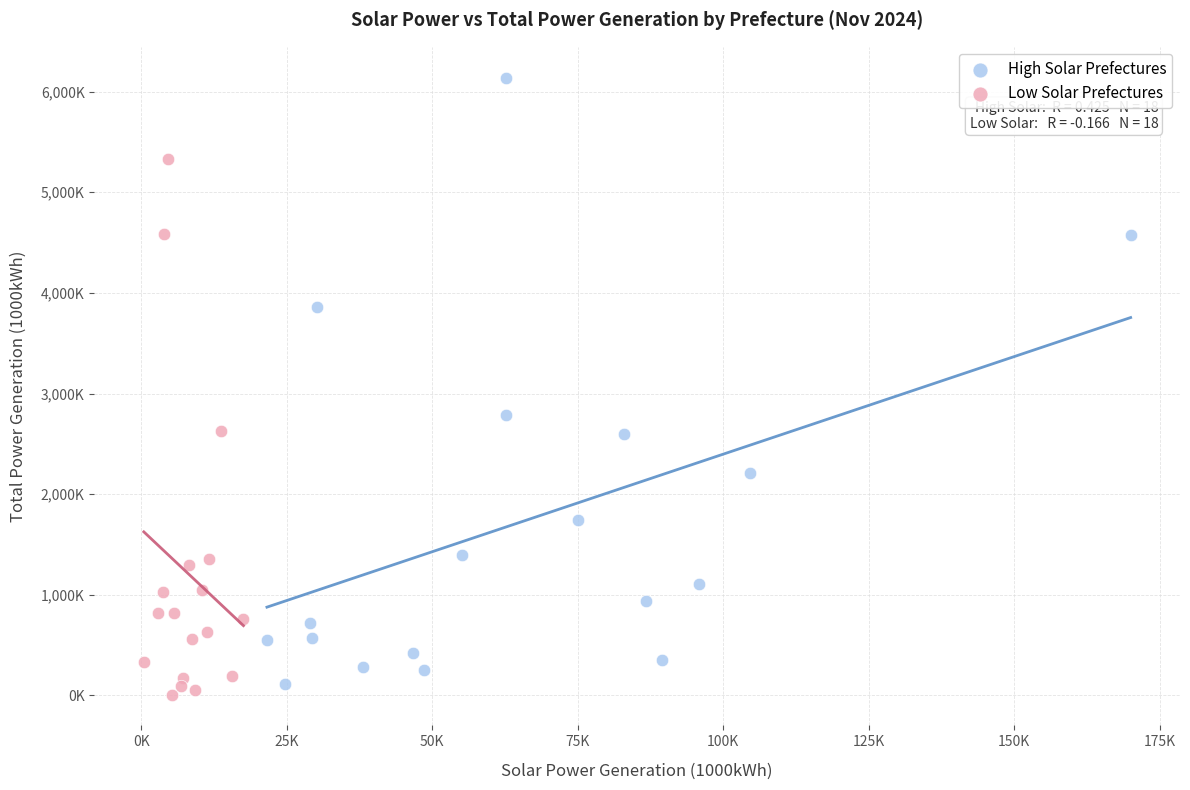

What are all the series names shown in the legend?

High Solar Prefectures, Low Solar Prefectures